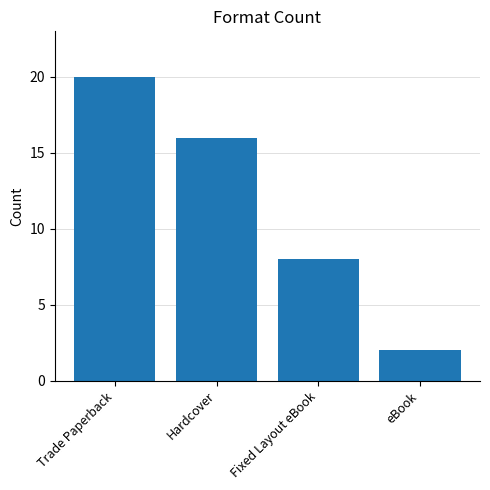

Which has a higher value, Trade Paperback or Hardcover?

Trade Paperback